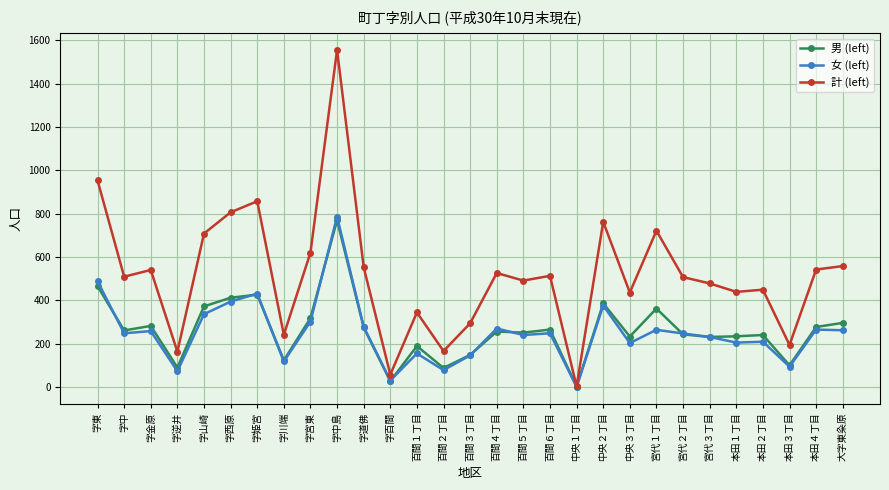

What is the sum of the 女 (left) values at 百間６丁目 and 中央１丁目?

249